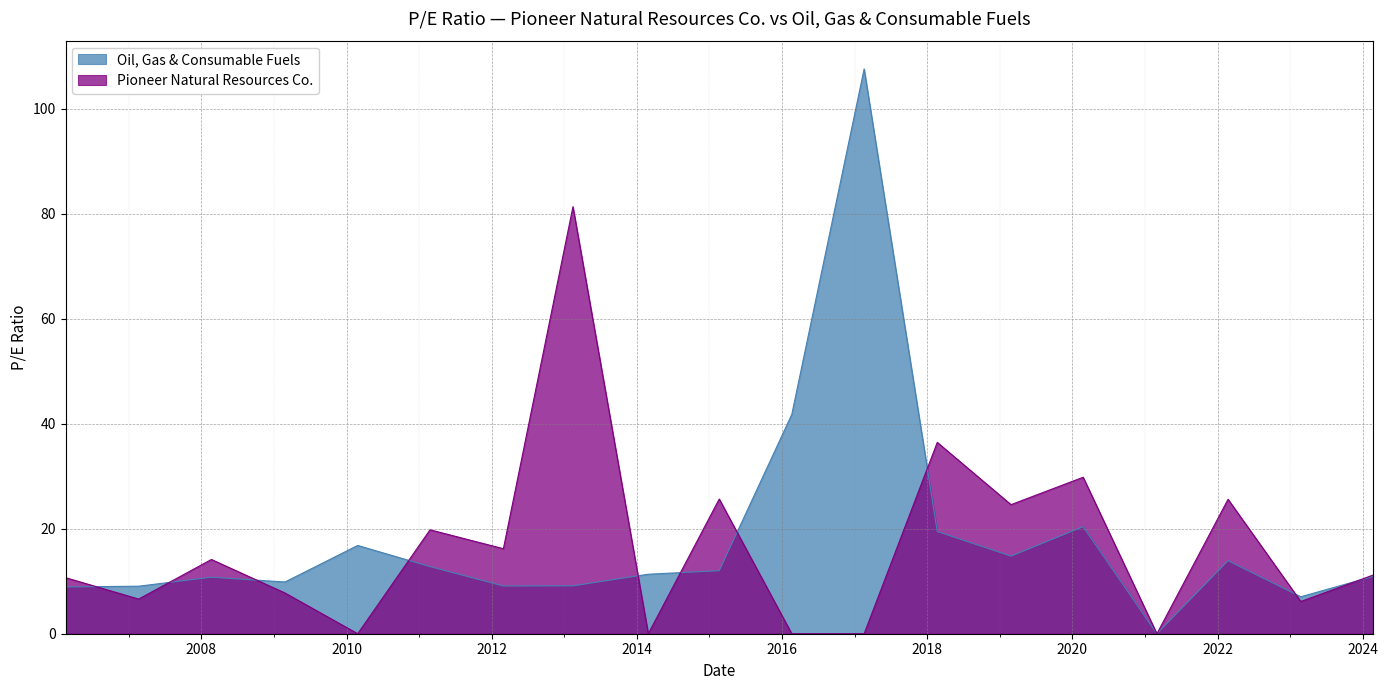

How many lines are shown in the chart?

2